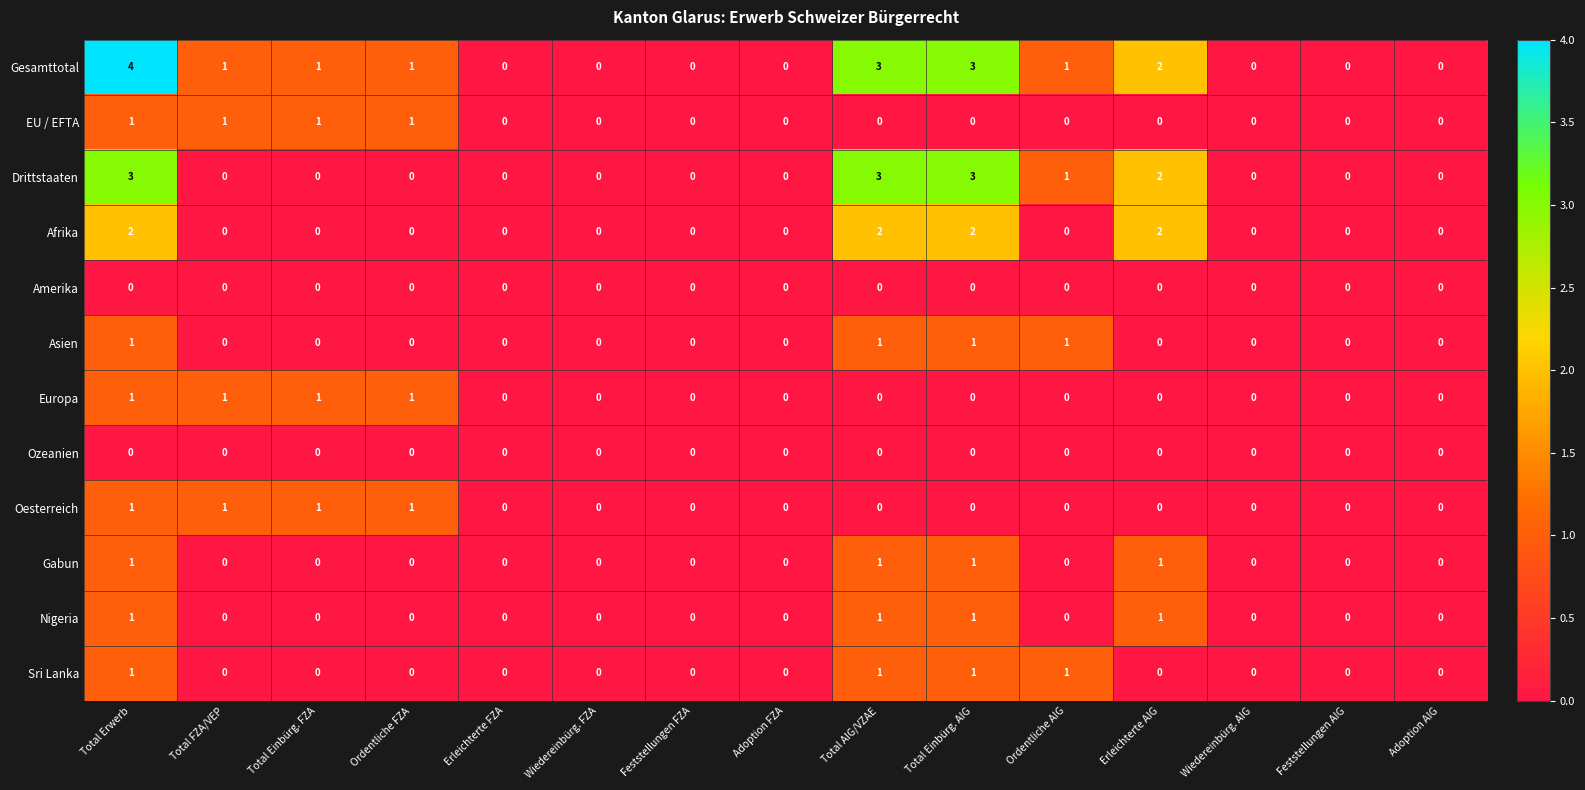

What is the difference between the second highest and minimum values in the Gesamttotal series?

3